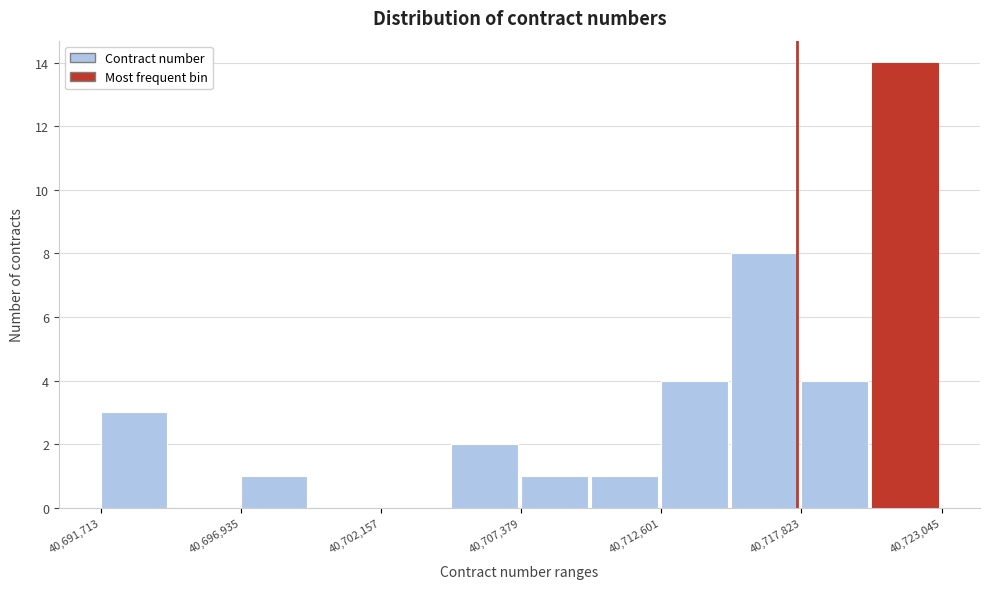

Read against the x-axis, roughly where is the centre of the tallest bar?

40722000